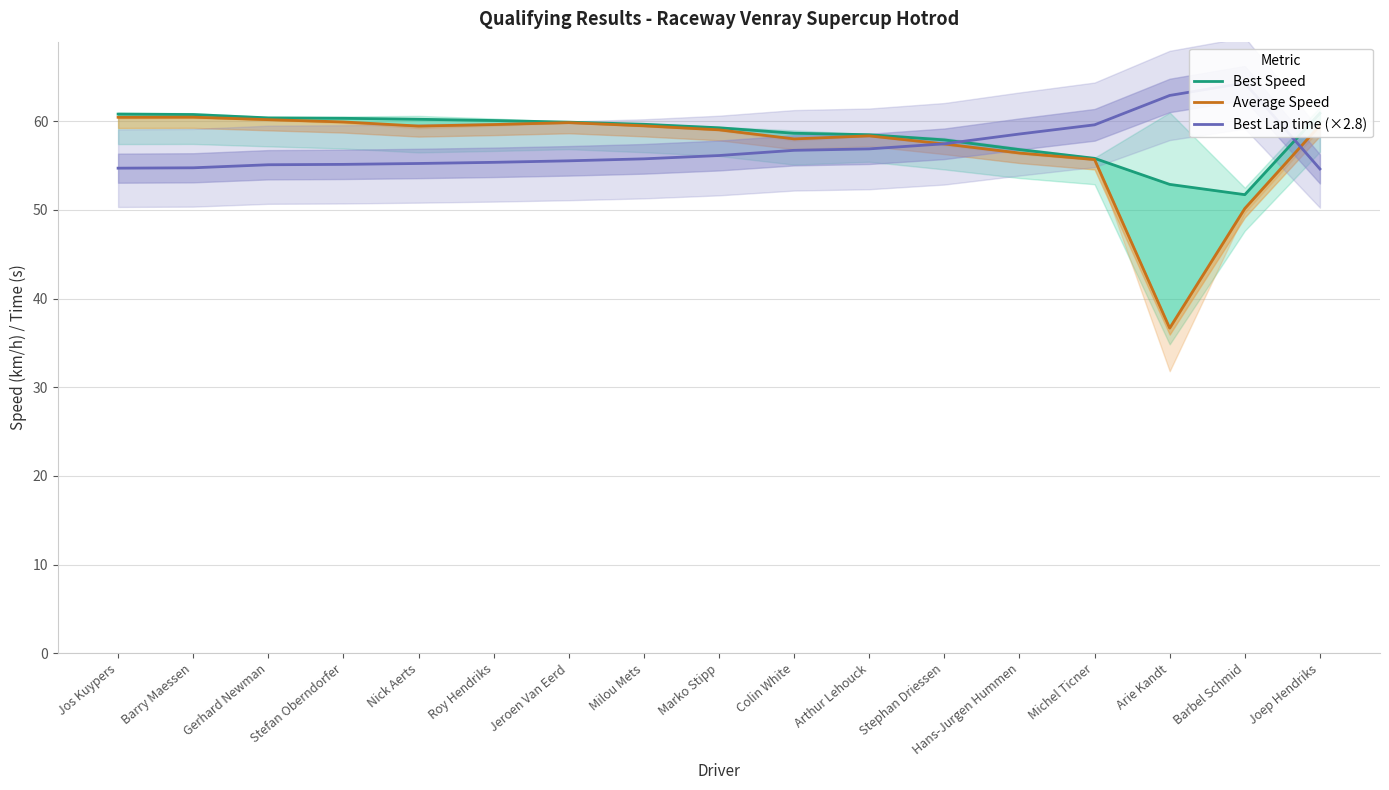

At which category does Best Speed reach its first local valley?

Barbel Schmid